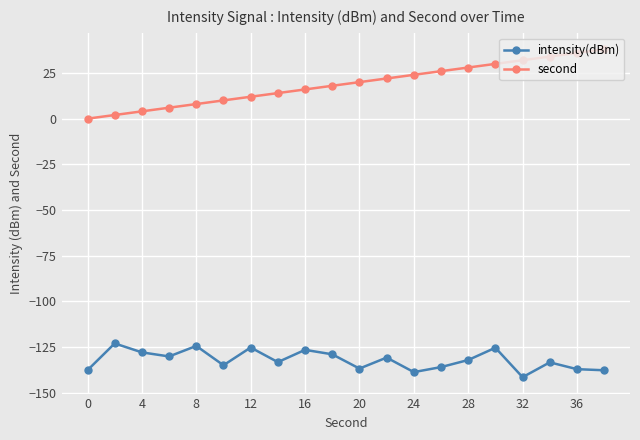

True or false: second and intensity(dBm) intersect in this chart.

False